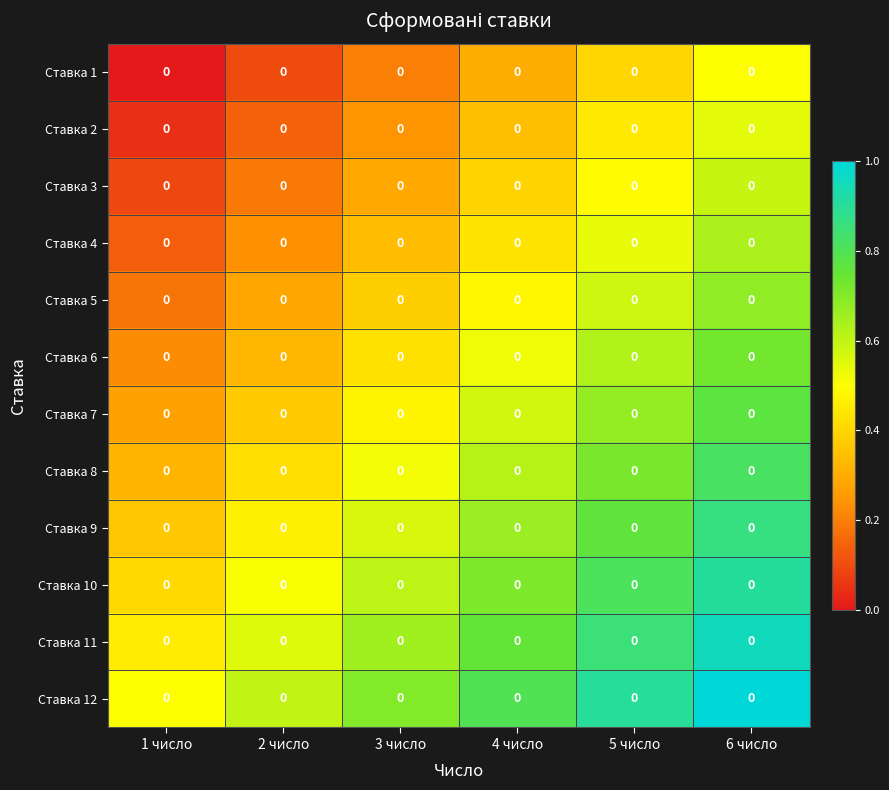

The value of Ставка 11 at 1 число is 0.3. True or false?

False